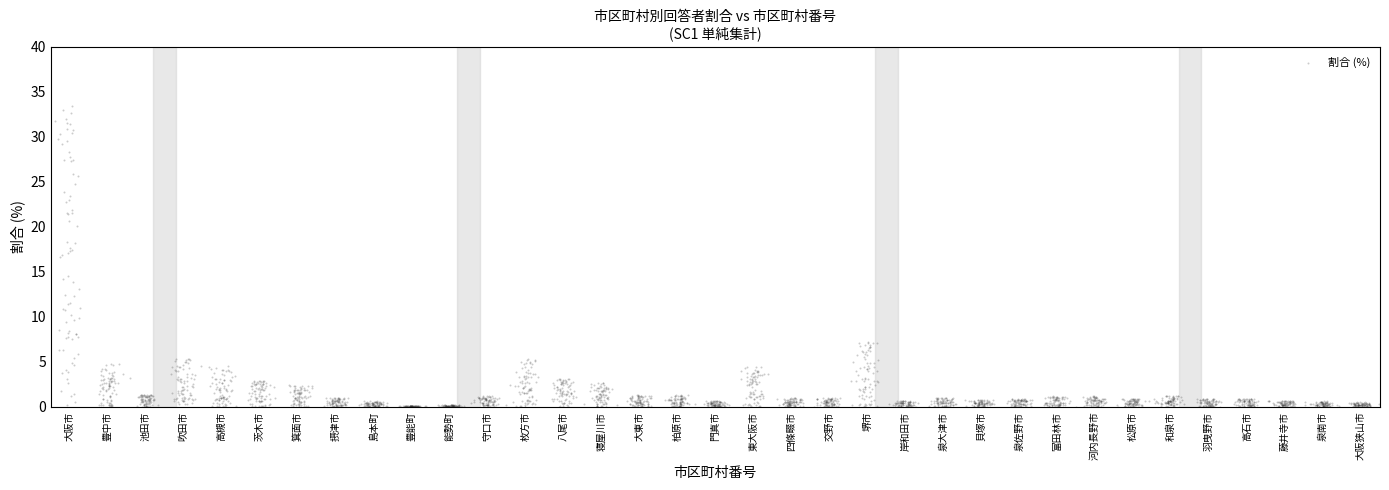

What is the range of X values (max minus min)?

34.9